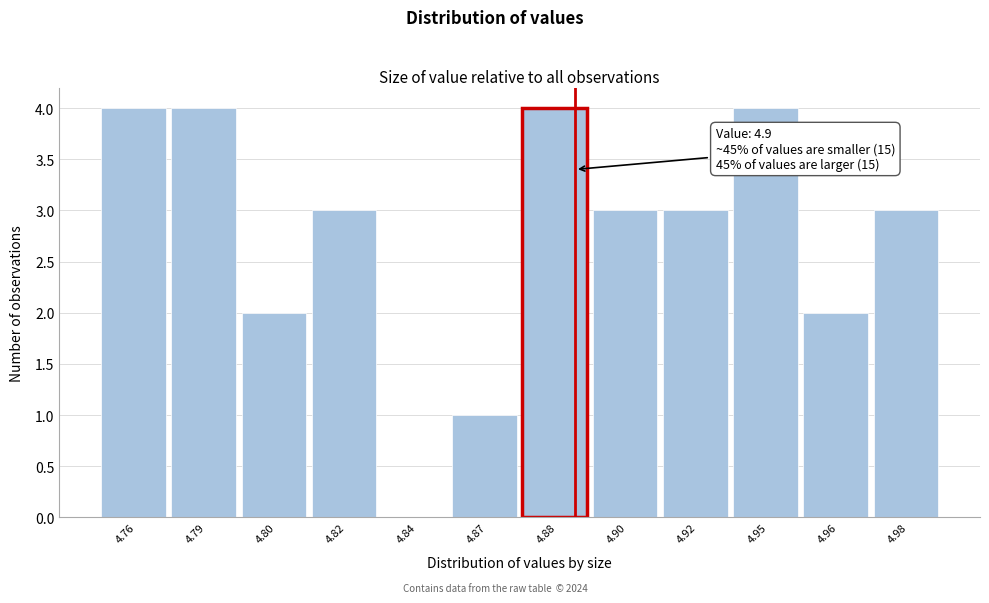

Reading right to left, list all the values displayed in this chart.

4.98=3	4.96=2	4.95=4	4.92=3	4.90=3	4.88=4	4.87=1	4.84=0	4.82=3	4.80=2	4.79=4	4.76=4